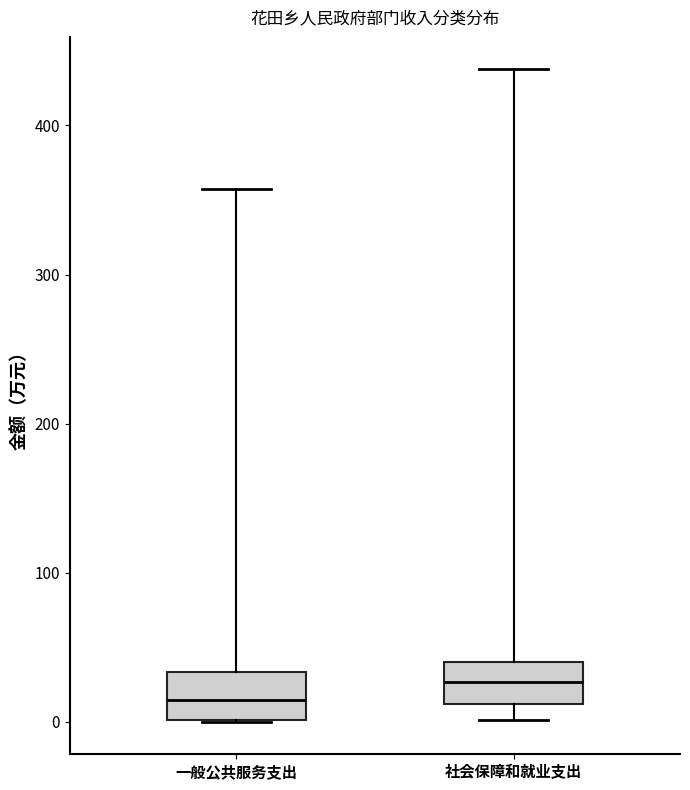

Which box has the highest median line?

社会保障和就业支出